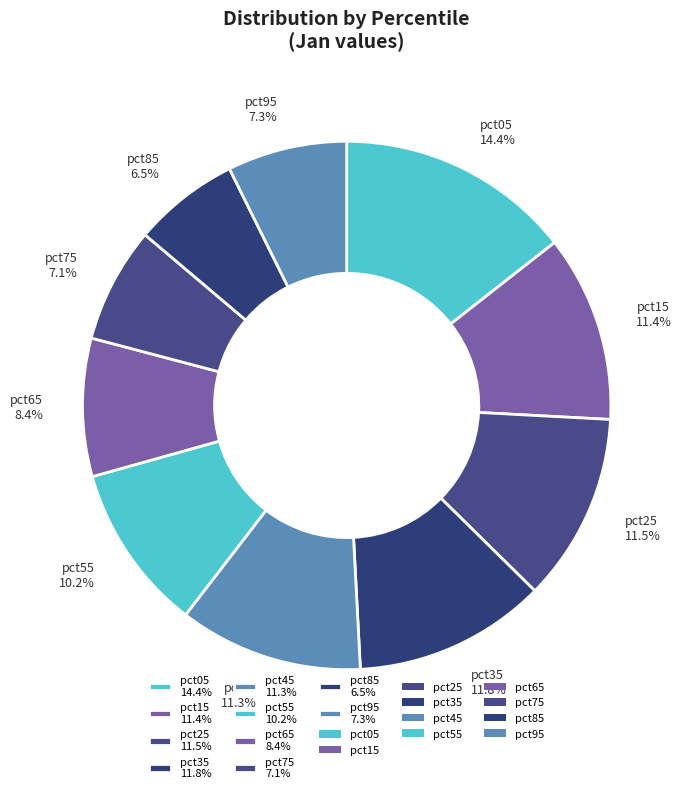

To the nearest percent, what is the difference between the largest and smallest slice percentages?

8%